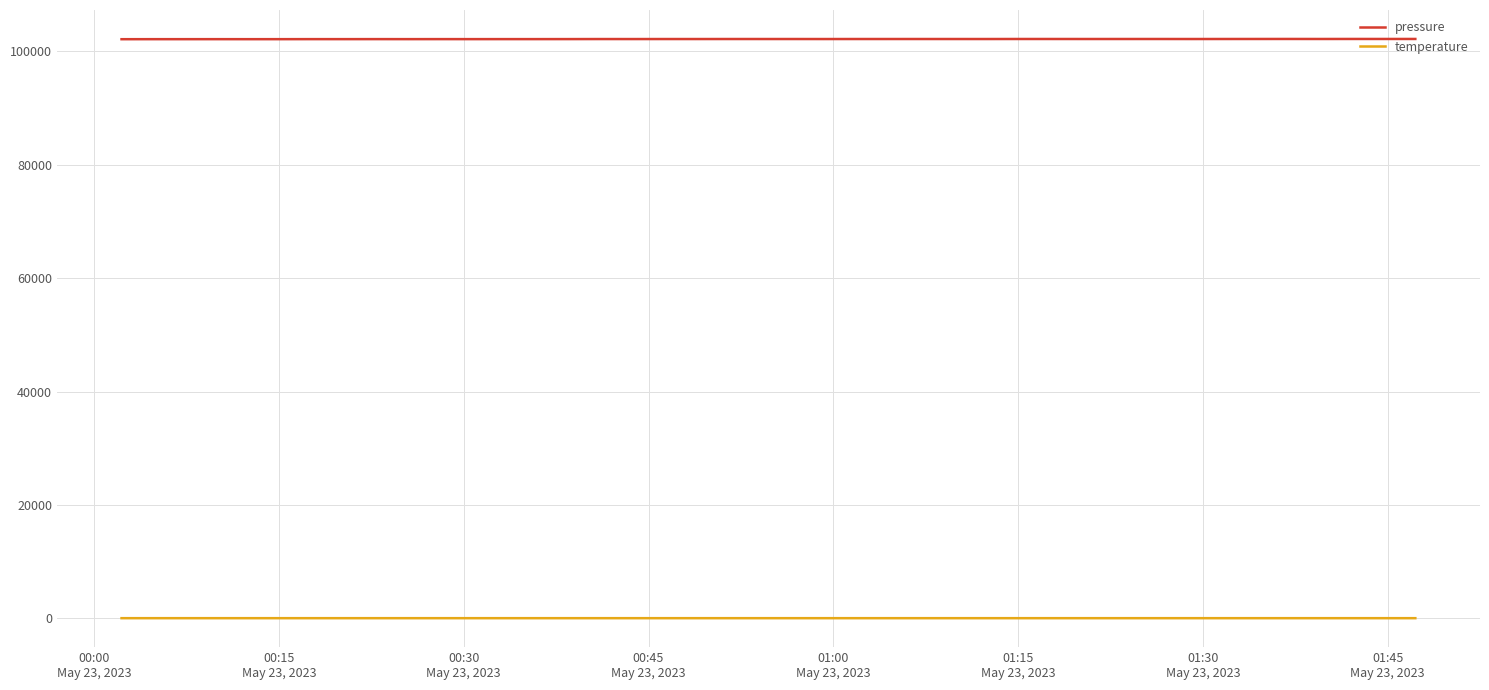

Which series has the widest spread of values?

pressure